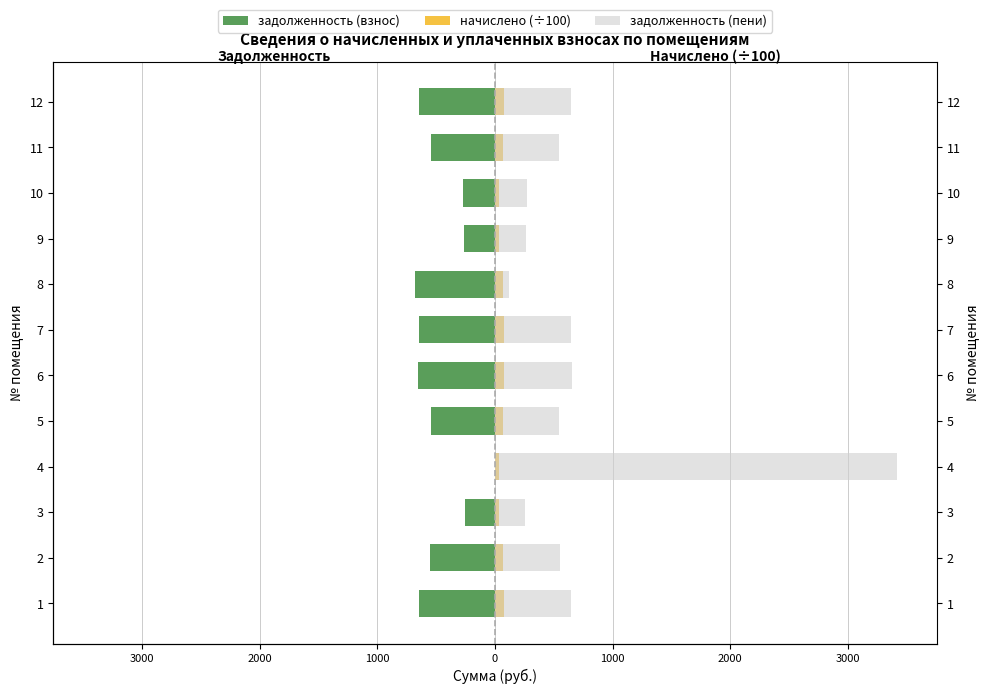

What is the spread (max minus min) of values at 2000?

508.9